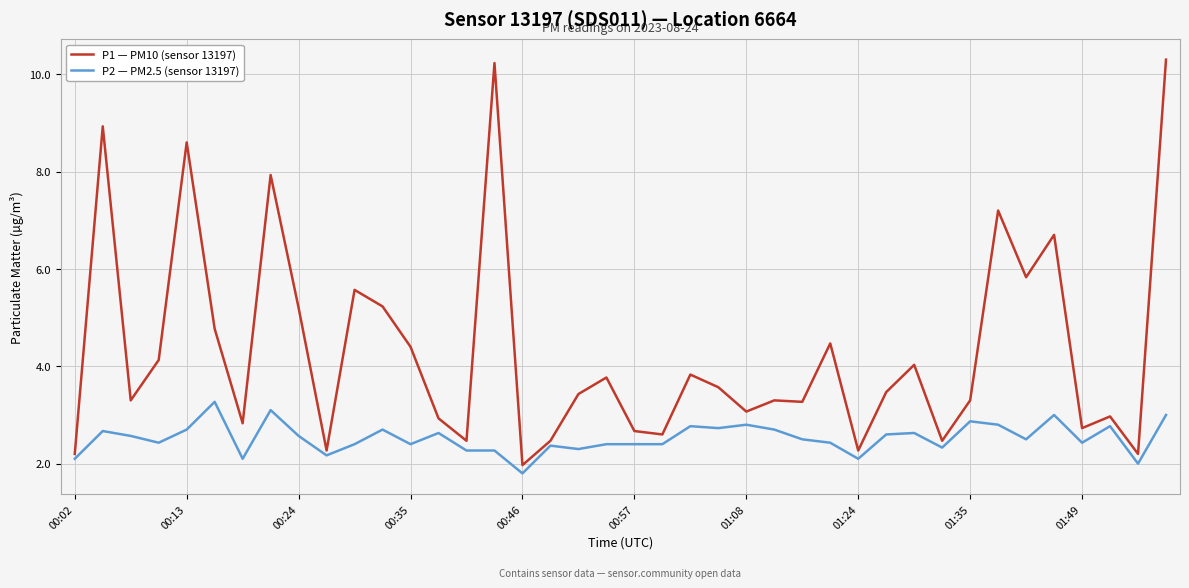

List the series in order of their peak value, lowest first.

P2 — PM2.5 (sensor 13197), P1 — PM10 (sensor 13197)